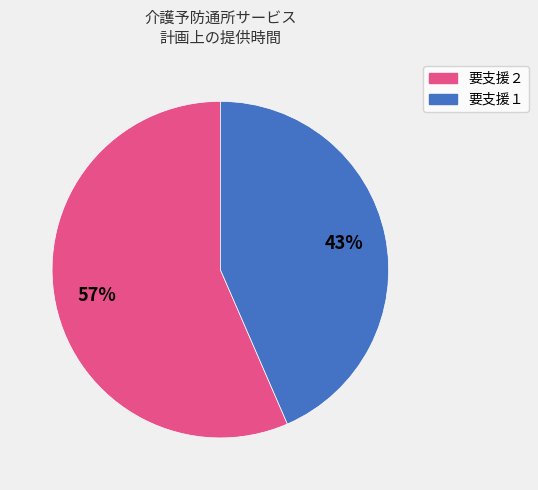

Combined, do 要支援１ and 要支援２ account for over 50%?

Yes